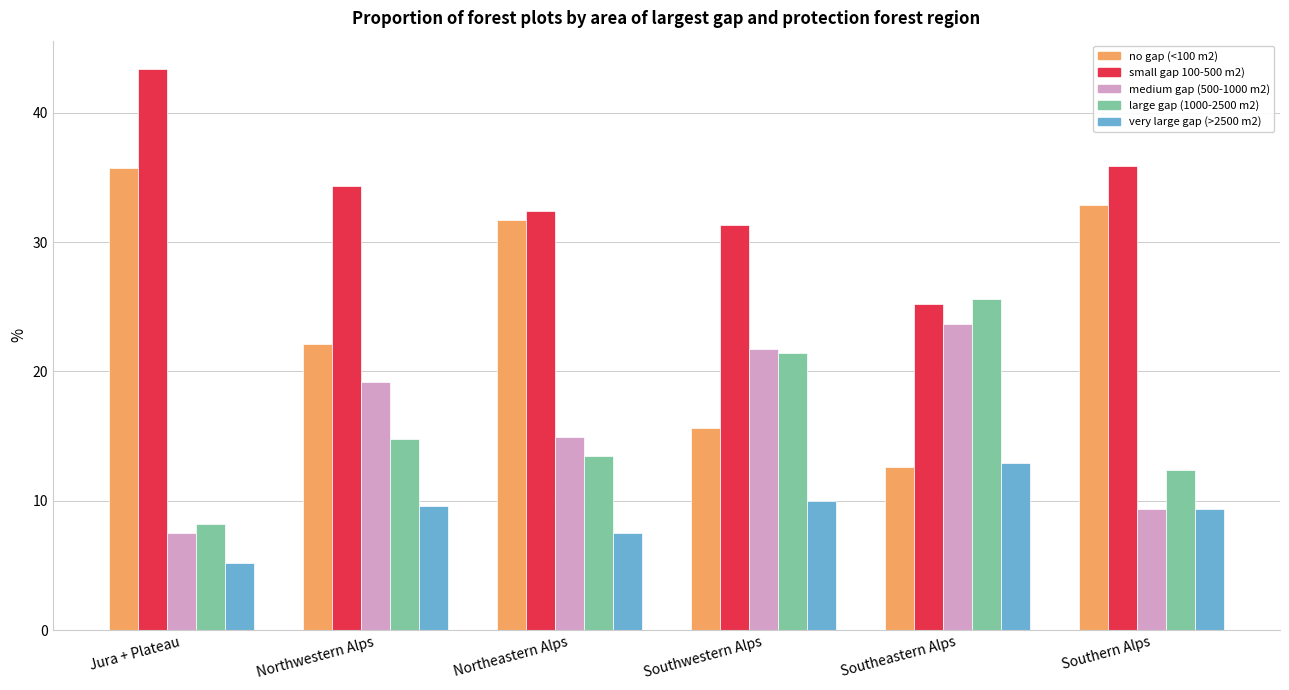

What is the difference between the no gap (<100 m2) values at Northwestern Alps and Southern Alps?

10.8